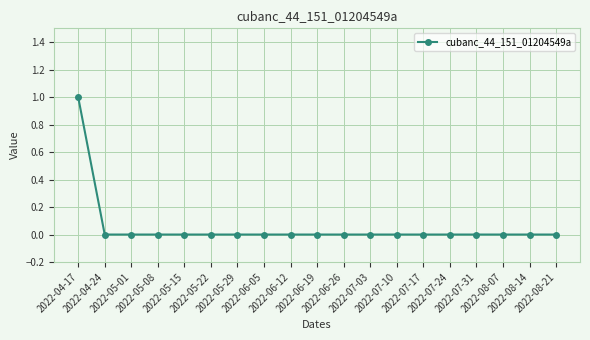

How many categories are shown in the chart?

19